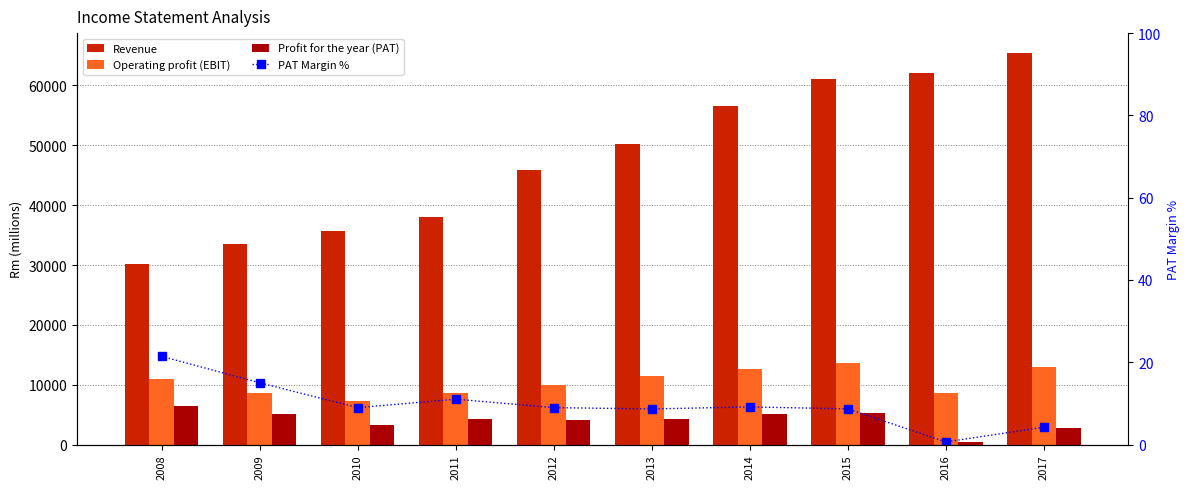

Reading left to right, list all the values displayed in this chart.

Revenue: 2008=30091.0	2009=33592.0	2010=35610.0	2011=37952.0	2012=45900.0	2013=50194.0	2014=56606.0	2015=61152.0	2016=62167.0	2017=65478.0
Operating profit (EBIT): 2008=11024.0	2009=8684.0	2010=7349.0	2011=8570.0	2012=10008.0	2013=11460.0	2014=12686.0	2015=13656.0	2016=8541.0	2017=12901.0
Profit for the year (PAT): 2008=6451.0	2009=5044.0	2010=3191.0	2011=4184.0	2012=4119.0	2013=4340.0	2014=5171.0	2015=5302.0	2016=393.0	2017=2765.0
PAT Margin %: 2008=21.4	2009=15.0	2010=9.0	2011=11.0	2012=9.0	2013=8.7	2014=9.1	2015=8.7	2016=0.6	2017=4.2